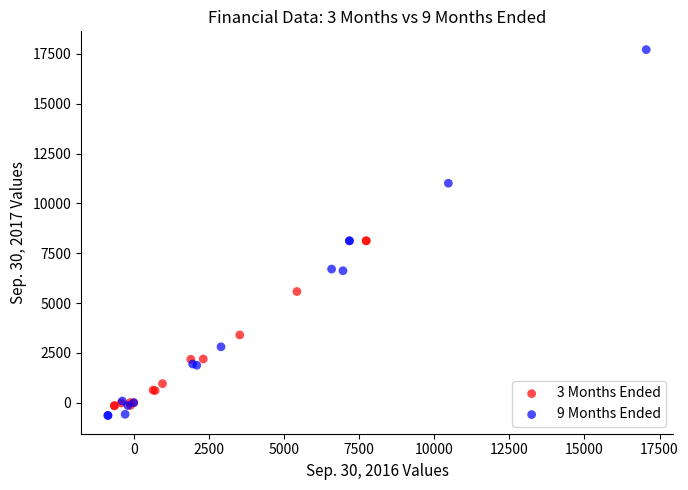

Which series contains the lowest Y value?

9 Months Ended